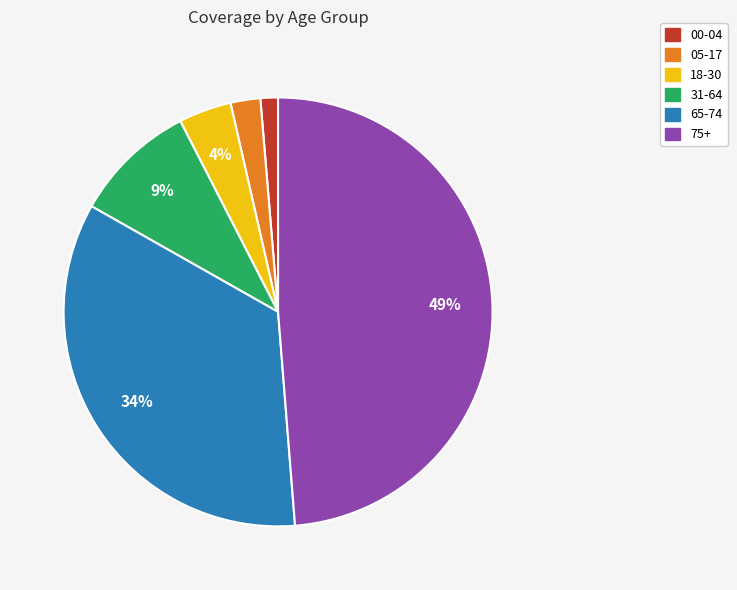

To the nearest percent, what is the average slice percentage?

17%